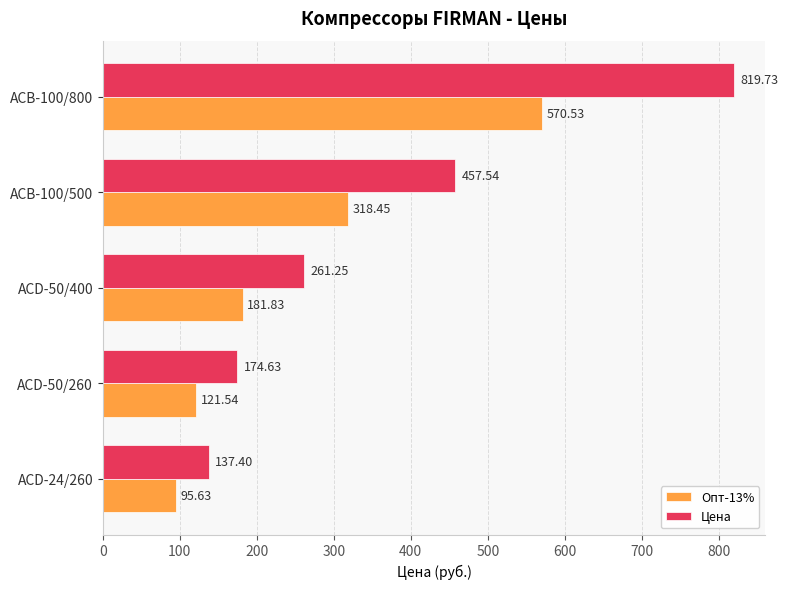

Which series changed the most between ACD-24/260 and ACD-50/260?

Цена